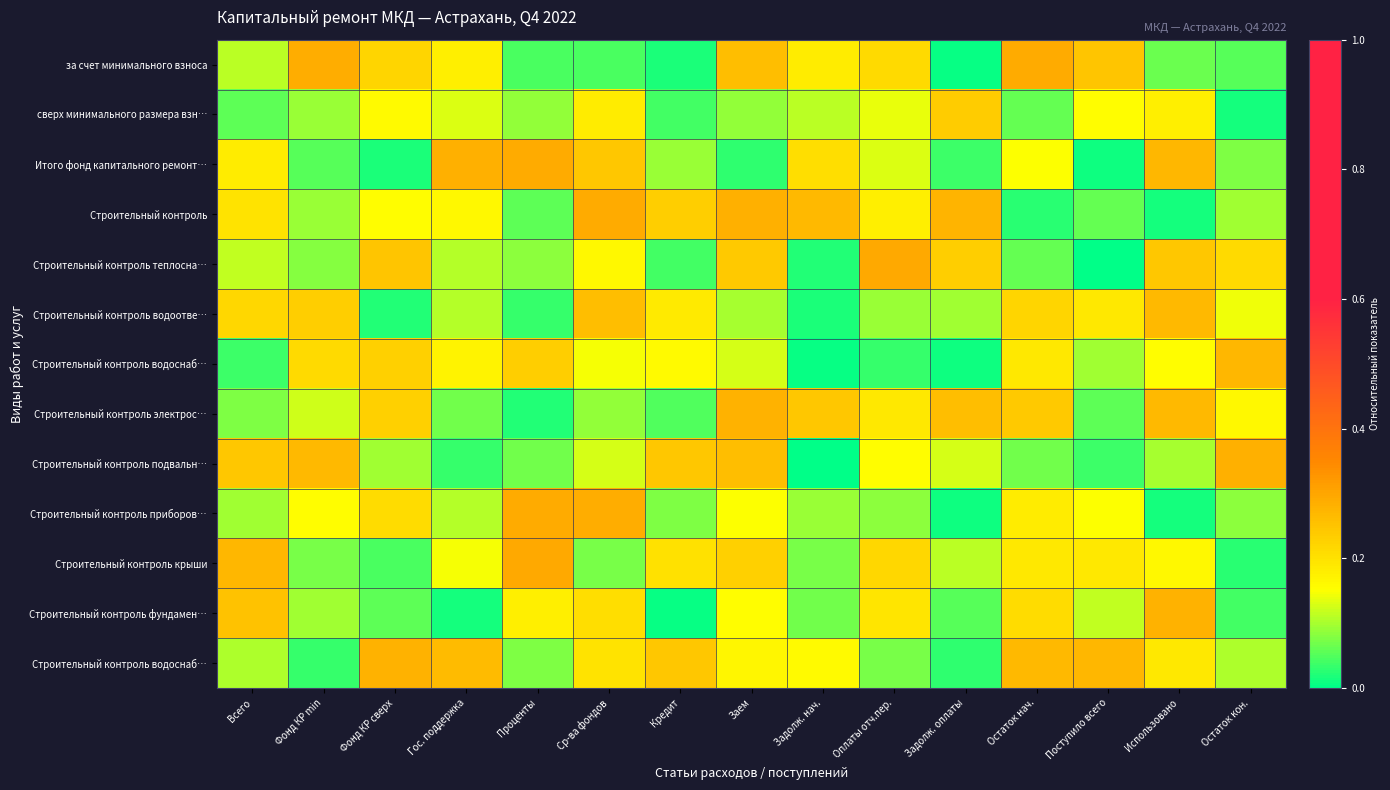

How many series are shown in this chart?

13